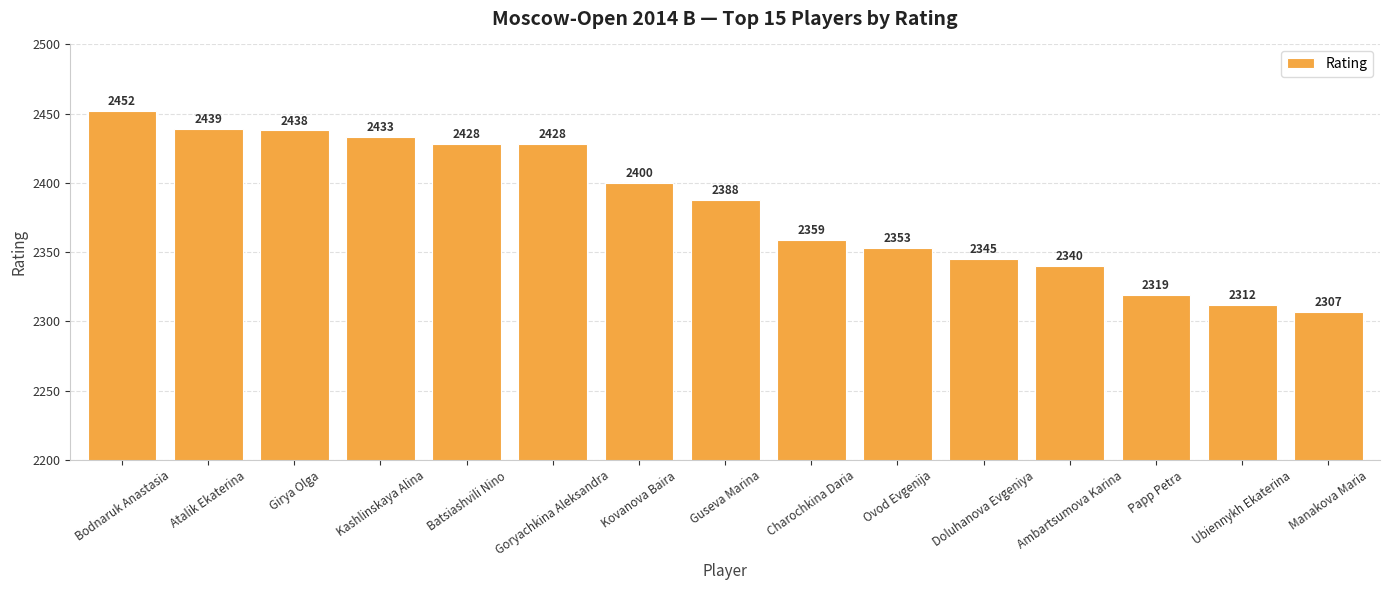

What is the change in value from Girya Olga to Doluhanova Evgeniya?

-93